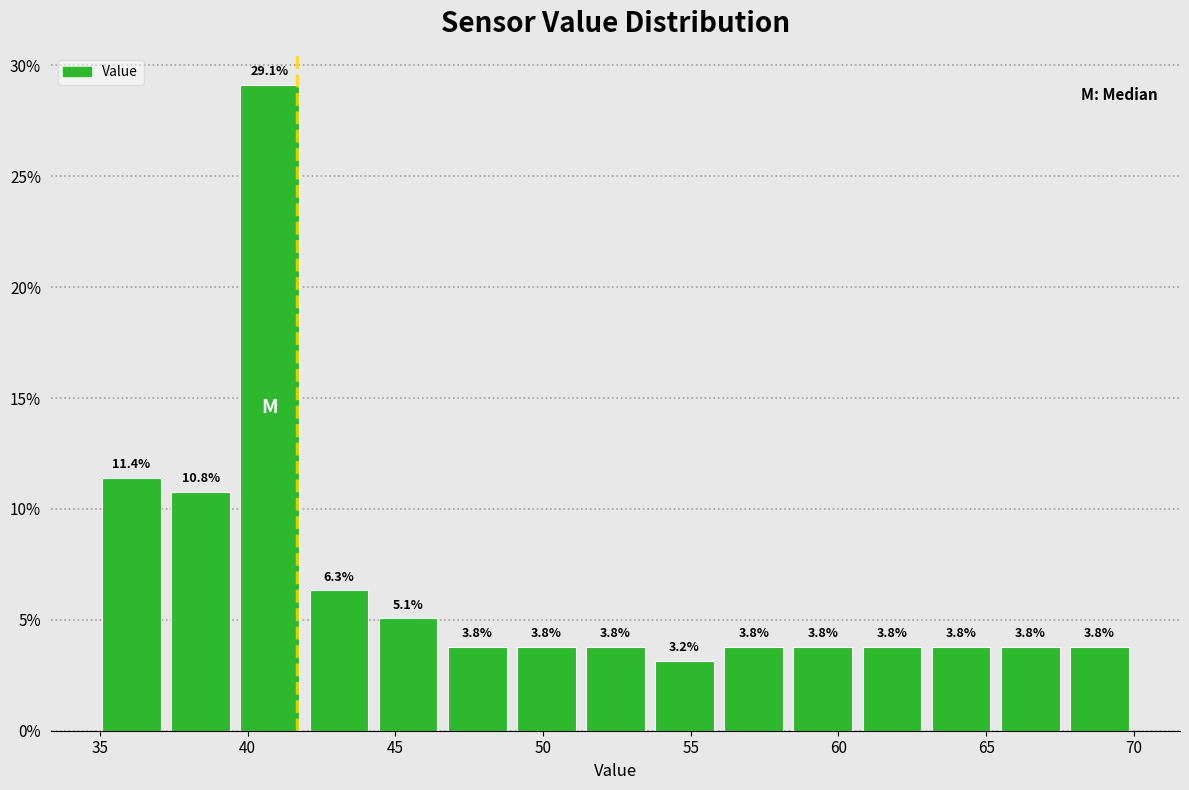

Which range on the x-axis has the tallest bar?

39.5 to 42.0